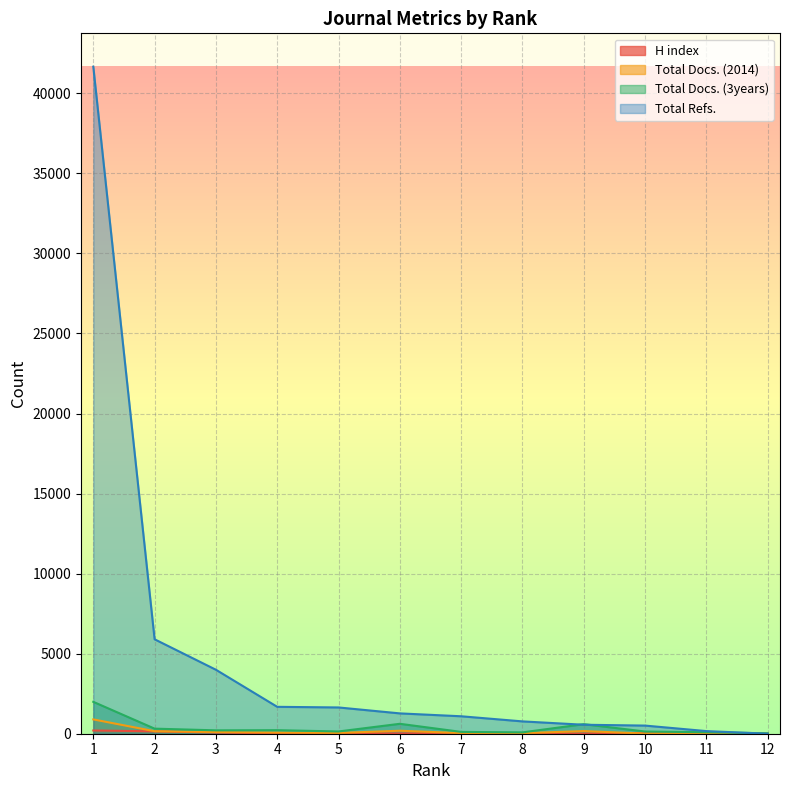

What are all the series names shown in the legend?

H index, Total Docs. (2014), Total Docs. (3years), Total Refs.